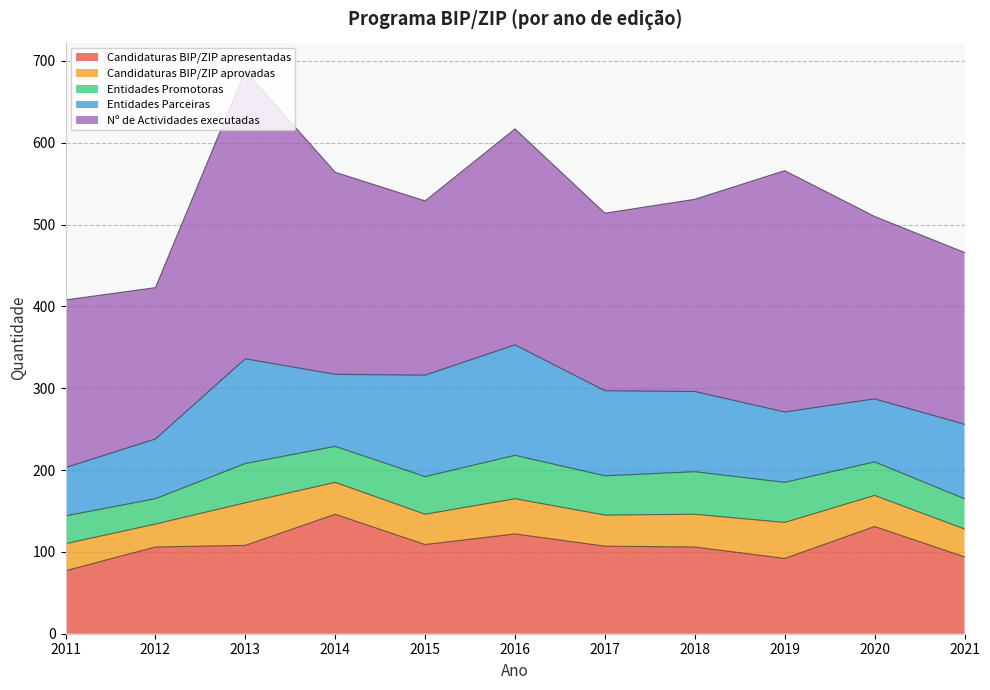

Between 2015 and 2017, which series saw the biggest shift?

Entidades Parceiras